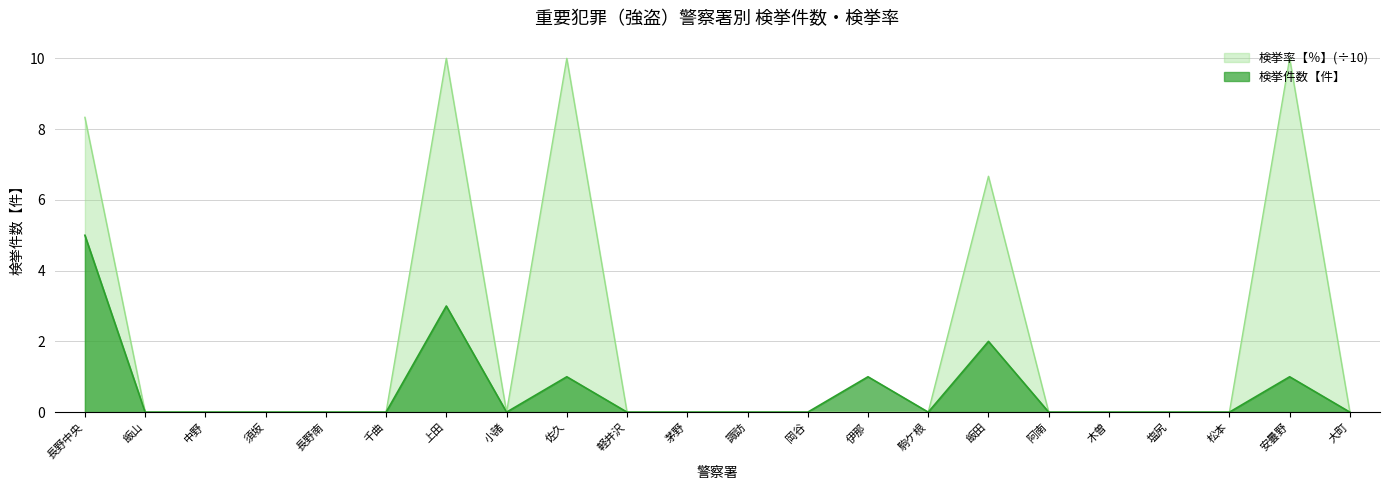

Which series changed the most between 飯山 and 木曽?

検挙件数【件】